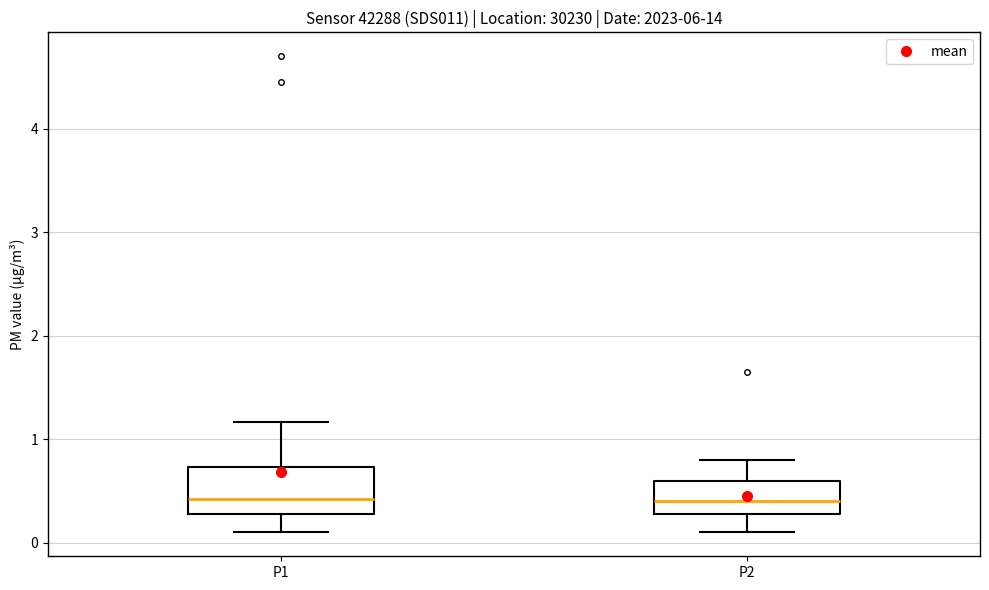

Where is the upper edge of the box for P2 on the y-axis? The values are not printed on the chart, so give them approximately, as read against the axis.

0.6